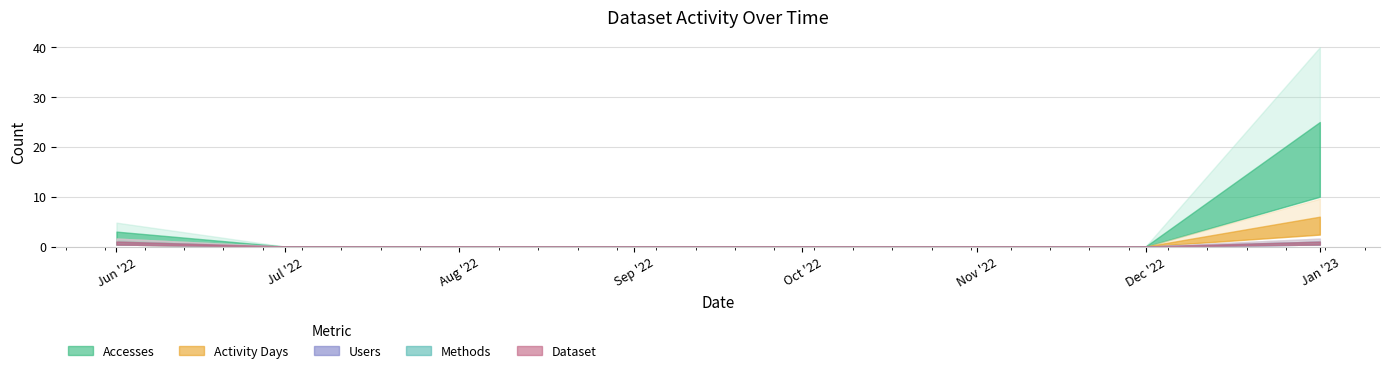

Which has a higher value, 2022-11-01 or 2022-07-01?

2022-11-01